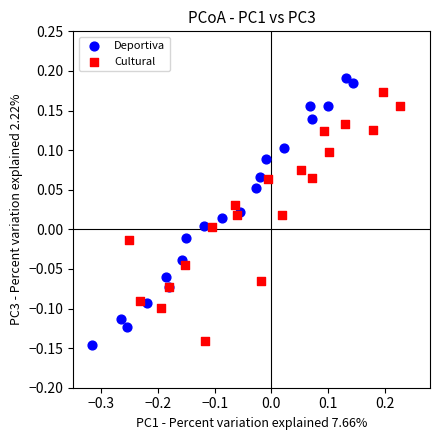

Which series reaches the maximum Y coordinate?

Deportiva